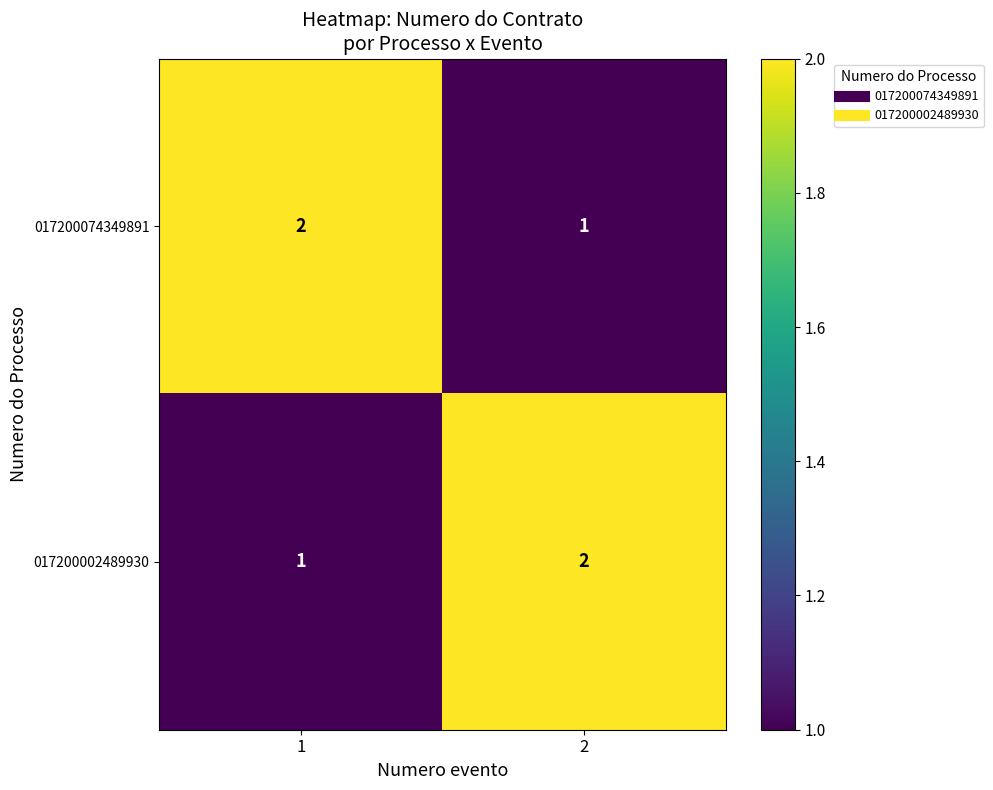

List the labels in order of 017200002489930 value, smallest first.

1, 2